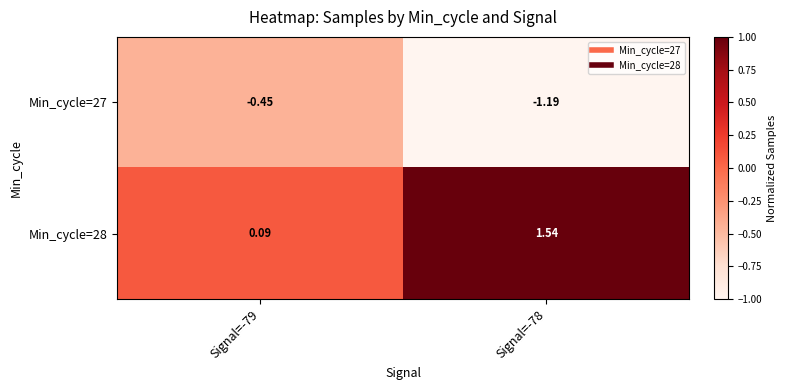

Reading right to left, list all the values displayed in this chart.

Min_cycle=27: Signal=-78=-1.2	Signal=-79=-0.5
Min_cycle=28: Signal=-78=1.5	Signal=-79=0.1